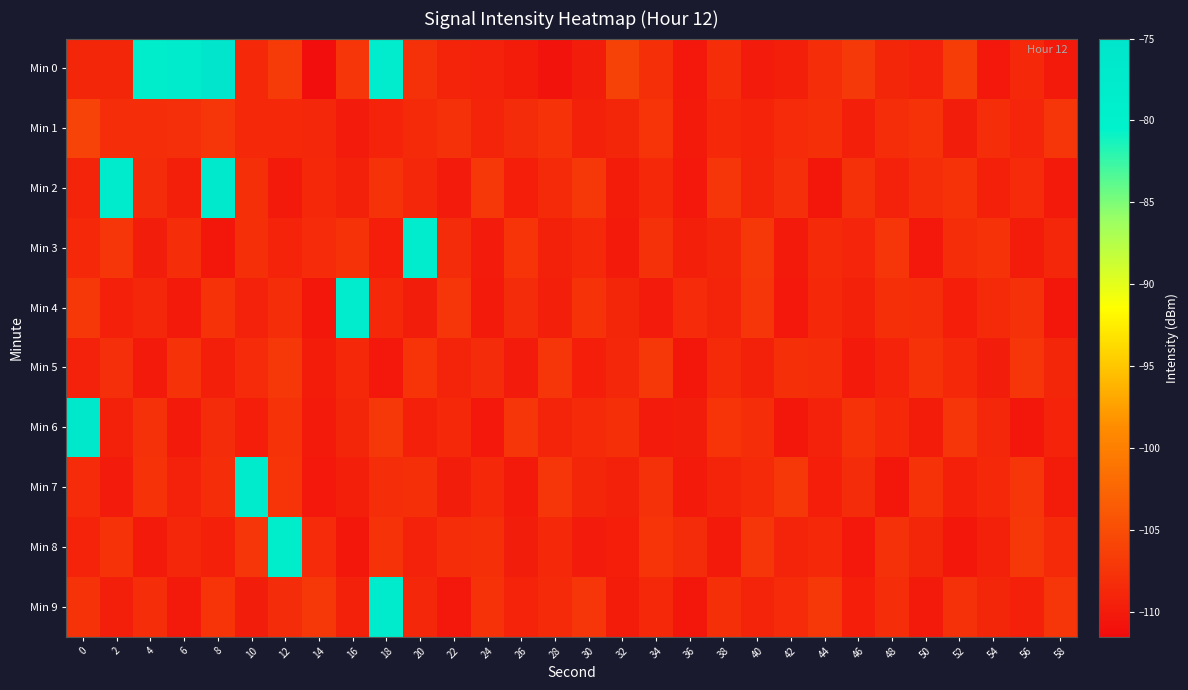

Which series changed the most between 0 and 36?

Min 6